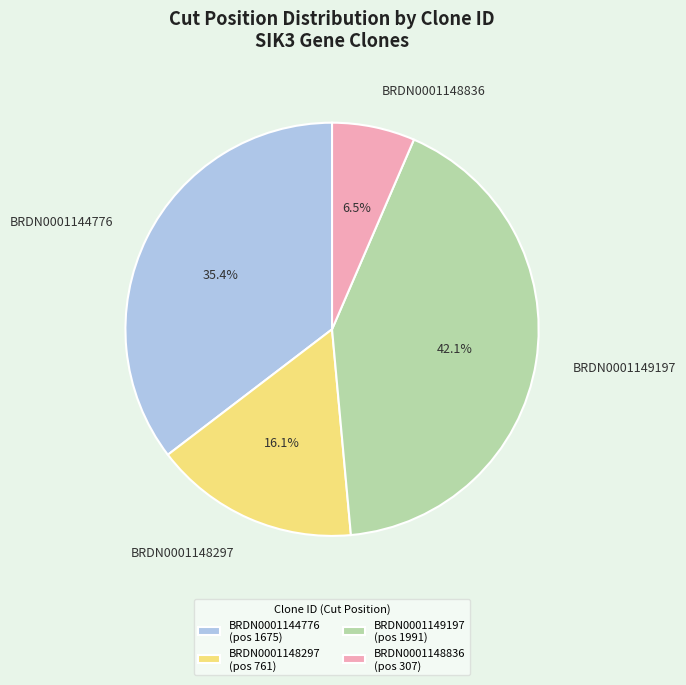

Which category has the biggest portion of the pie?

BRDN0001149197